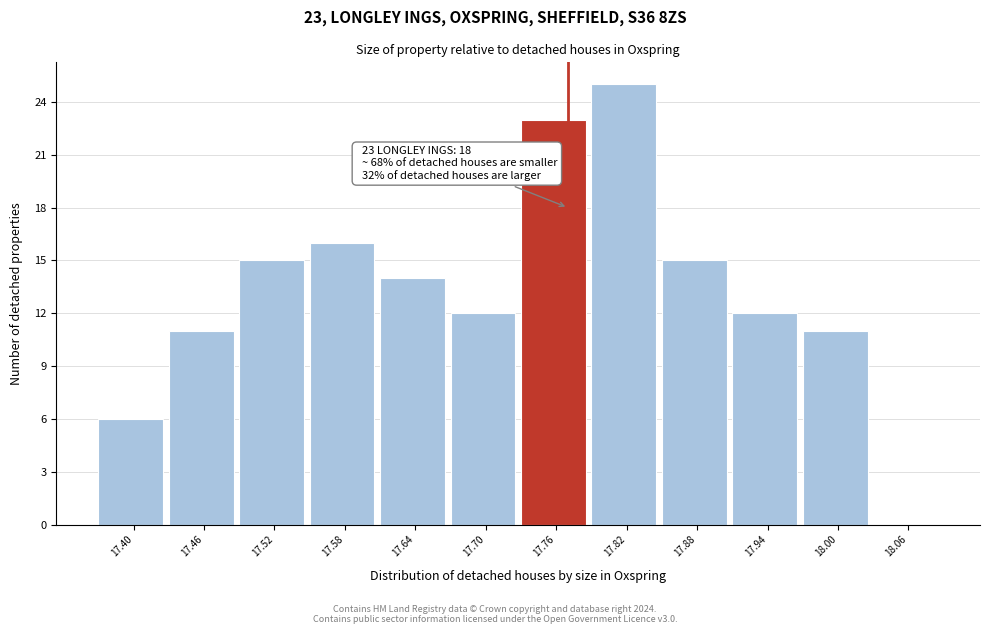

Reading left to right, what are all the values shown in this chart?

17.40=6	17.46=11	17.52=15	17.58=16	17.64=14	17.70=12	17.76=23	17.82=25	17.88=15	17.94=12	18.00=11	18.06=0